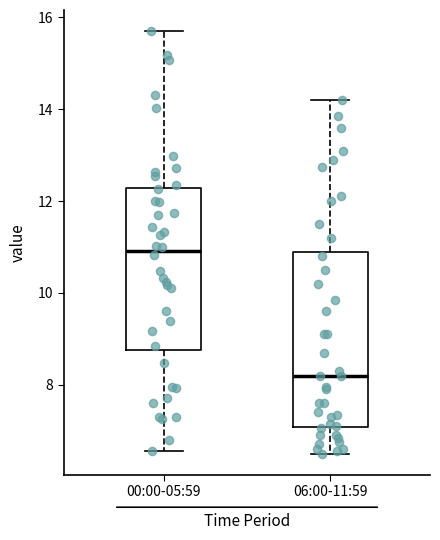

Where is the upper edge of the box for 00:00-05:59 on the y-axis? The values are not printed on the chart, so give them approximately, as read against the axis.

12.2